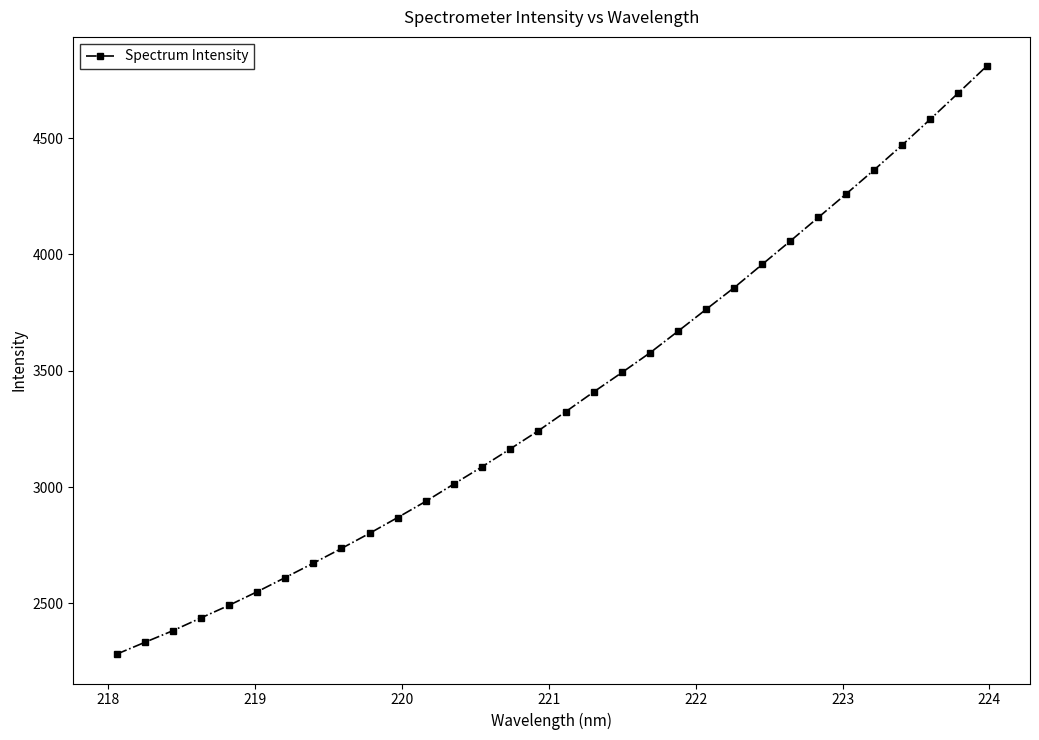

What is the difference between the maximum and minimum values?

2528.0